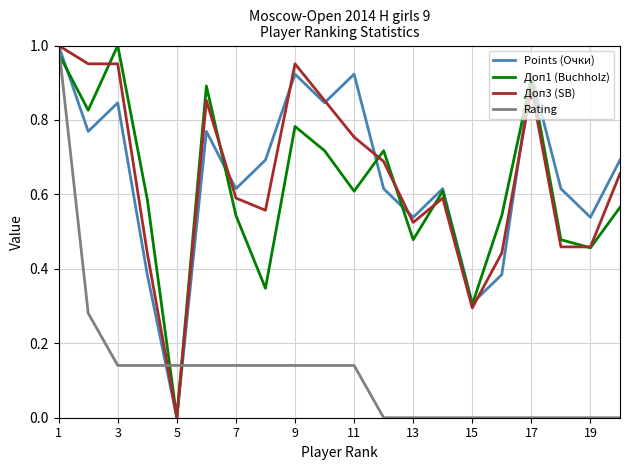

The value of Доп3 (SB) at 15 is 0.1. True or false?

False